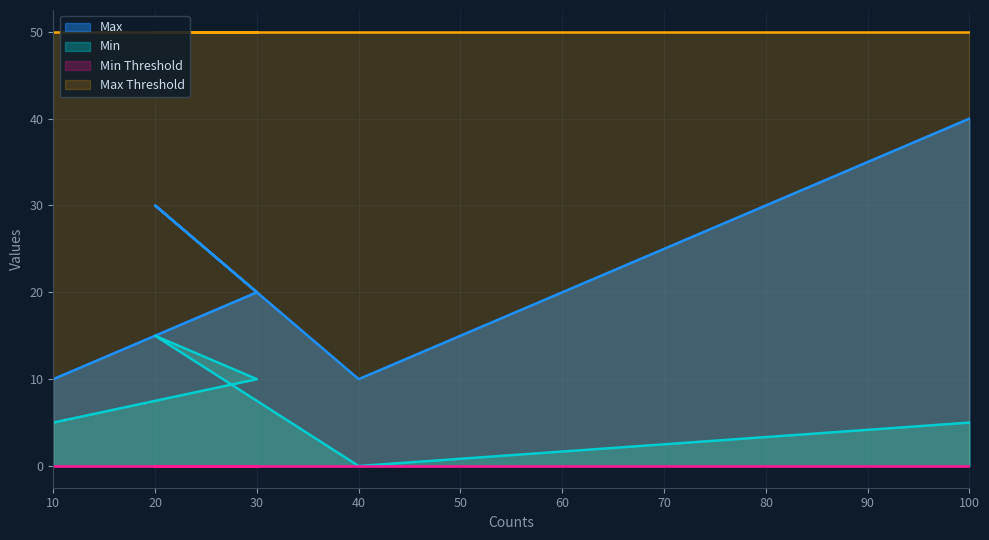

How many distinct data groups are displayed?

4